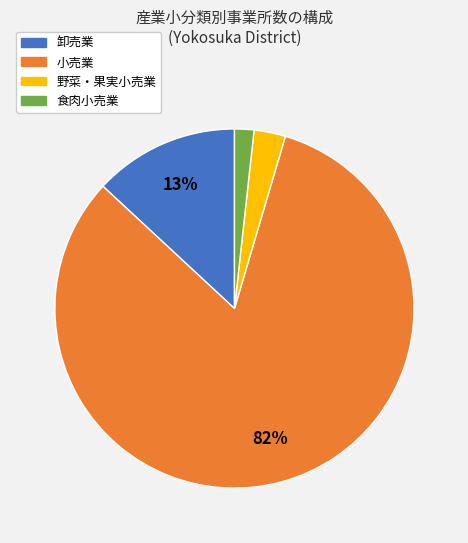

To the nearest percent, what is the combined percentage of 野菜・果実小売業 and 食肉小売業?

5%